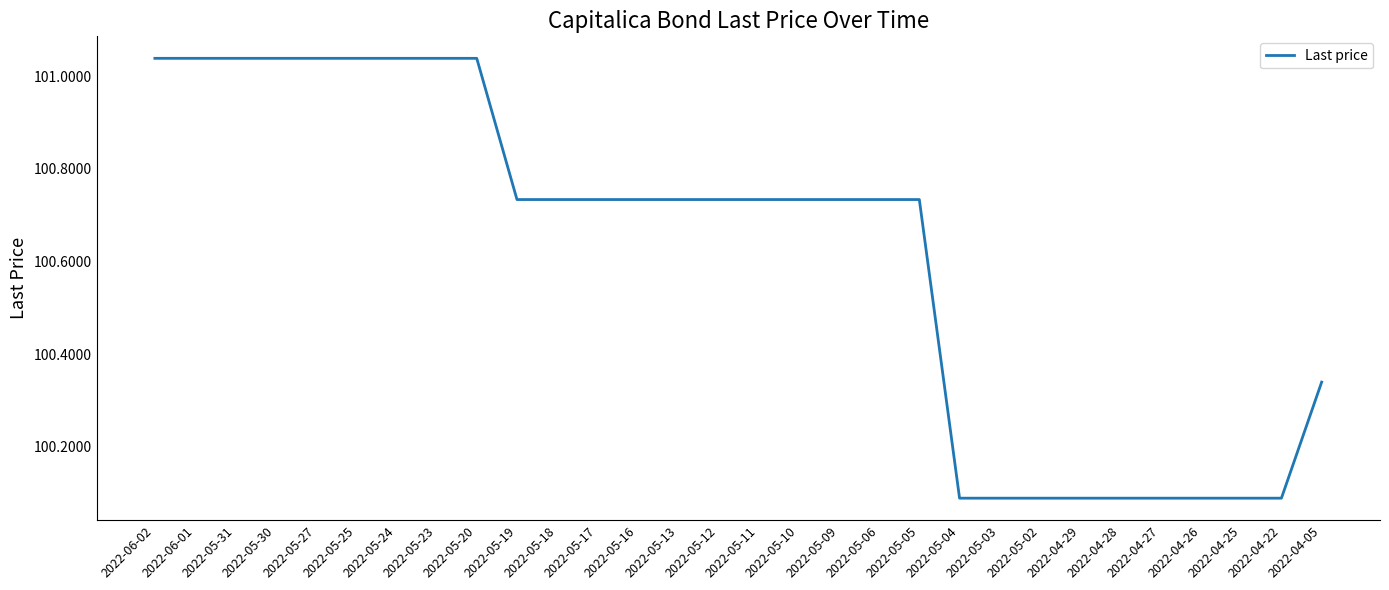

Approximately how many times larger is the value at 2022-05-31 compared to 2022-05-24?

1.0